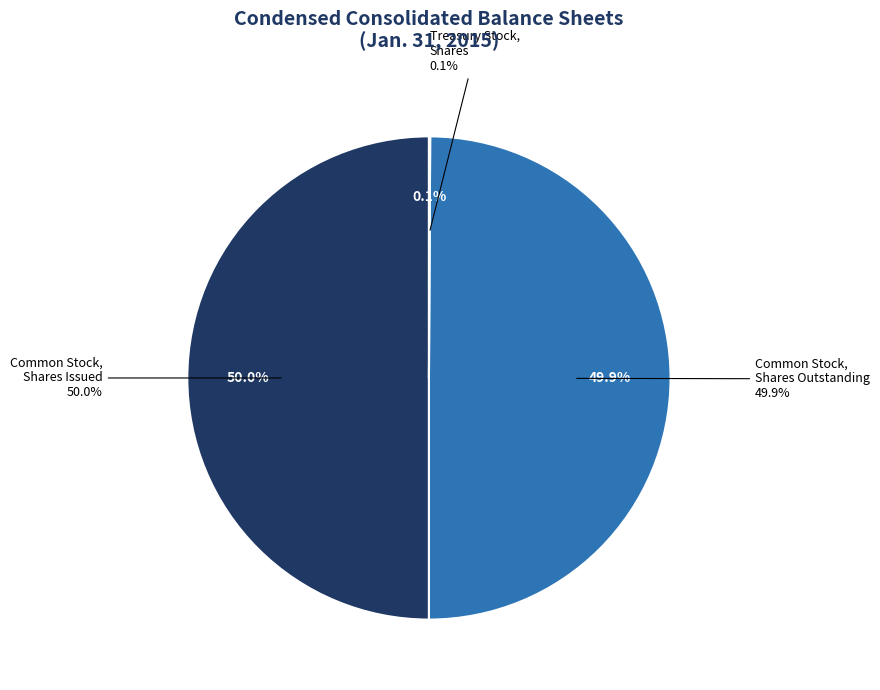

Which category has the biggest portion of the pie?

Common Stock, Shares Issued